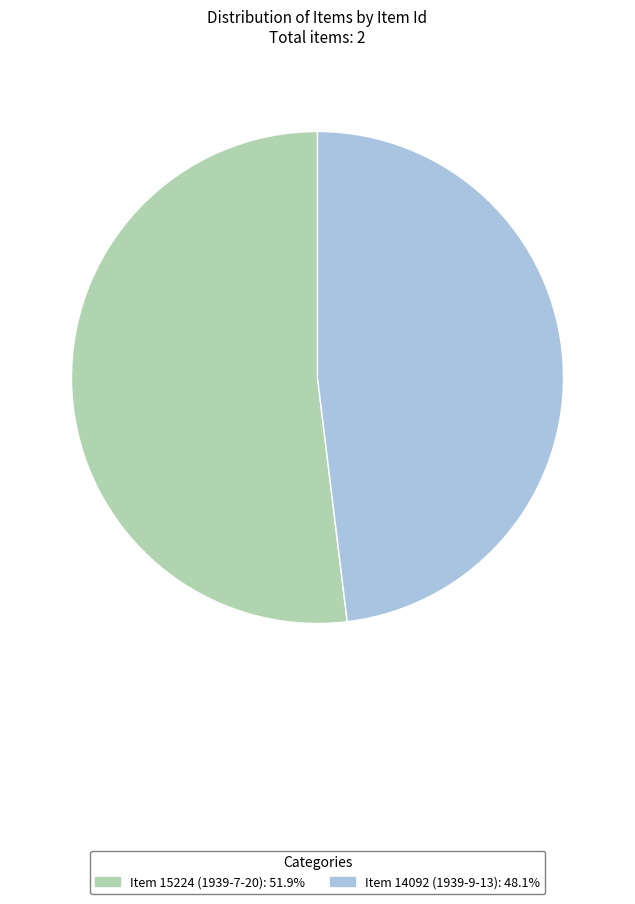

Combined, do Item 15224 (1939-7-20) and Item 14092 (1939-9-13) account for over 50%?

Yes